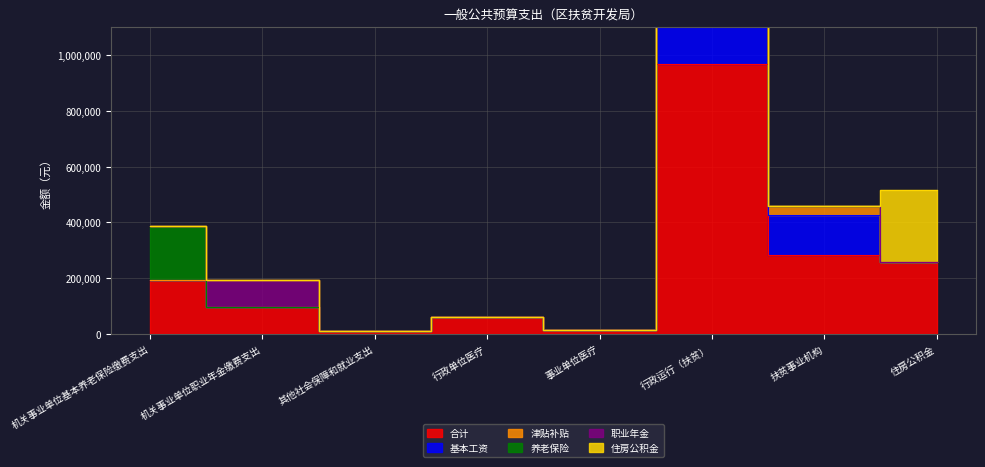

What is the maximum value for 津贴补贴?

397836